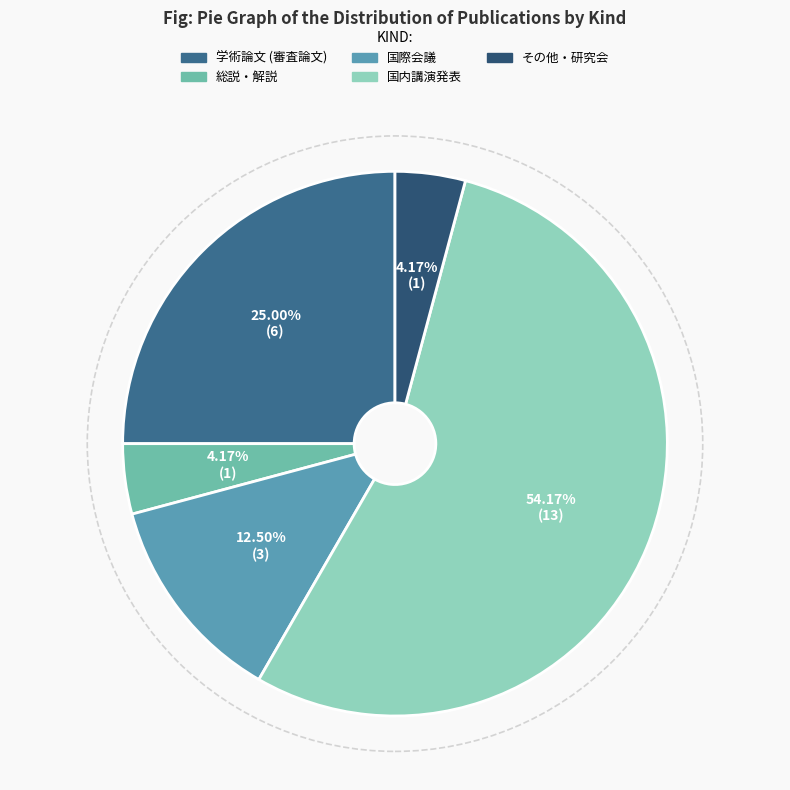

Count the number of slices in the pie.

5